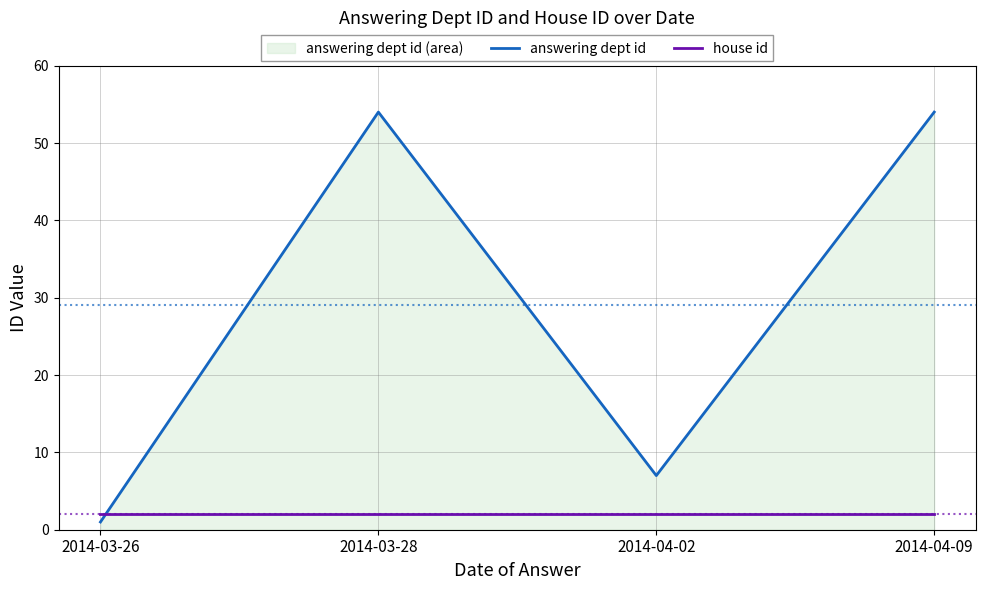

How many interior local peaks does the answering dept id series have?

1